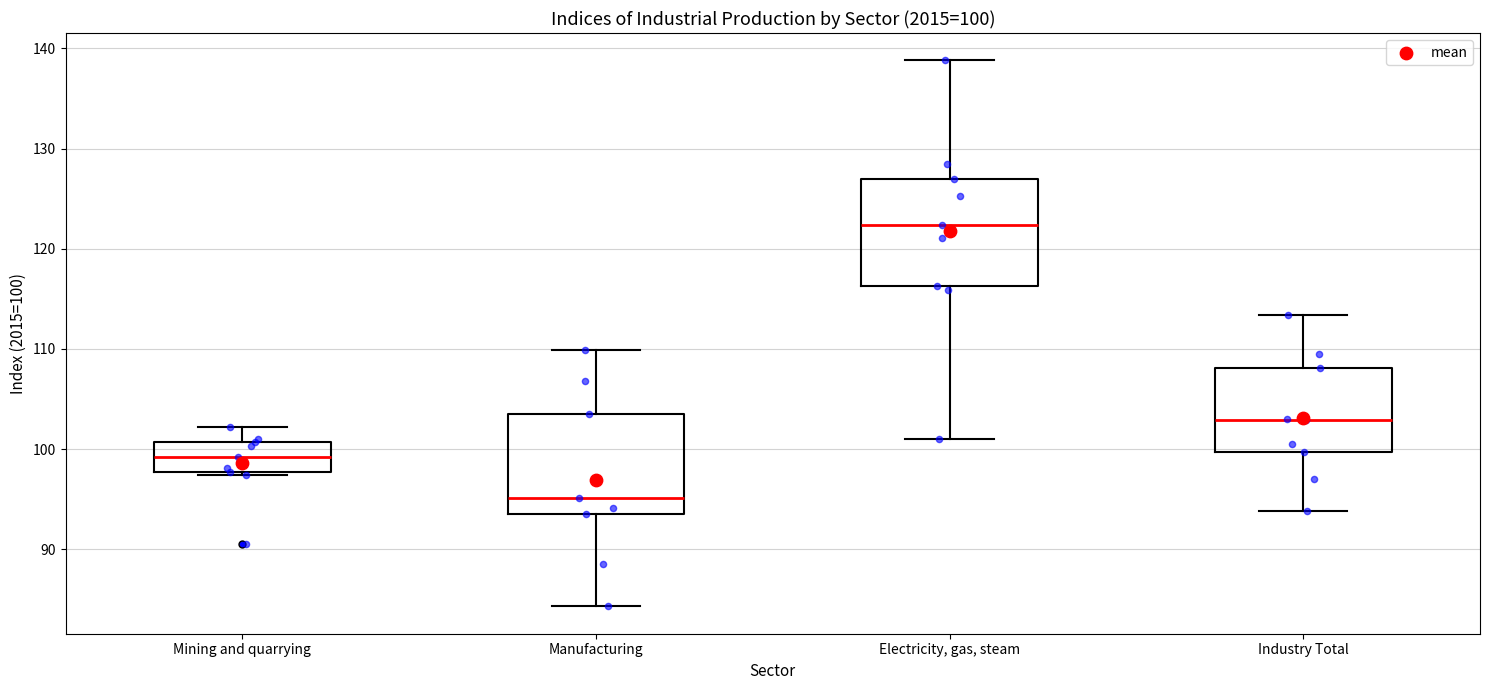

Which box has the highest median line?

Electricity, gas, steam